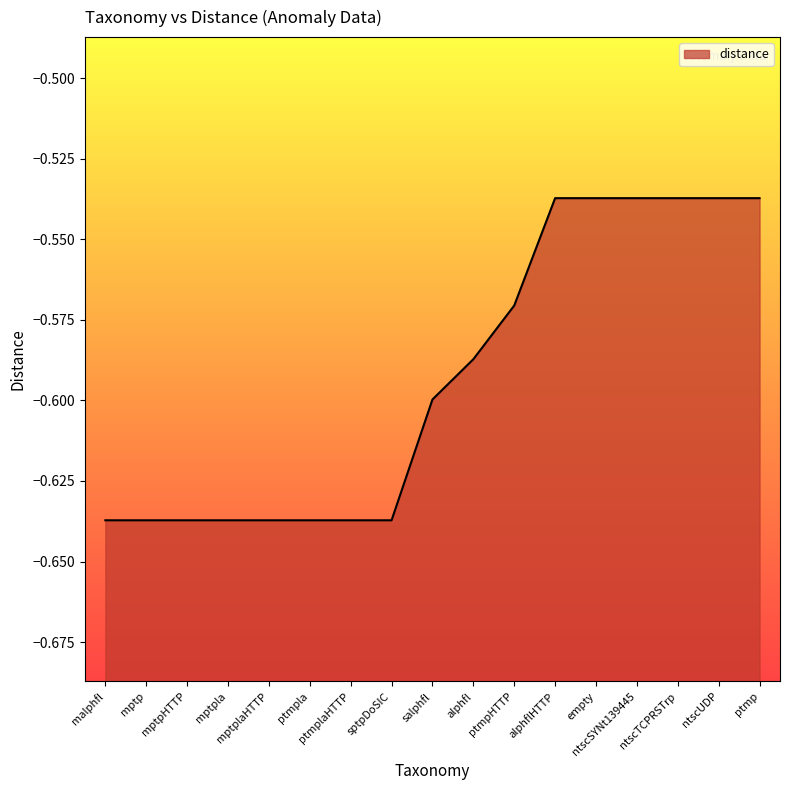

How many lines are shown in the chart?

1